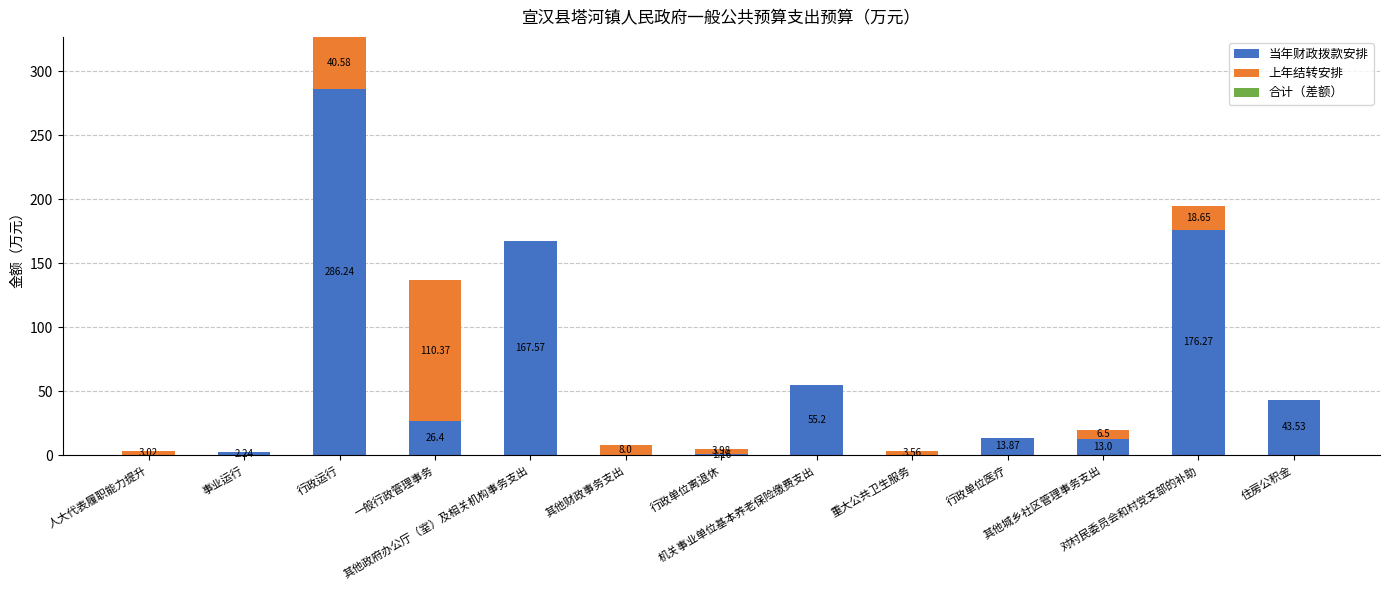

At 行政单位医疗, list the series in order from largest to smallest.

当年财政拨款安排, 上年结转安排, 合计（差额）